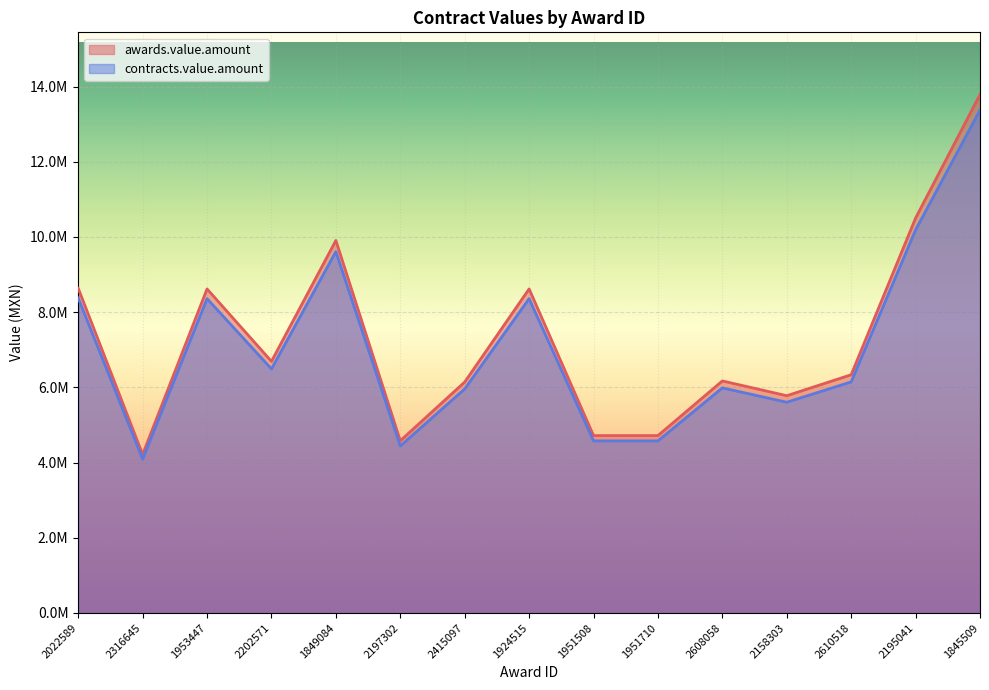

What is the average value of the contracts.value.amount series?

7076260.6